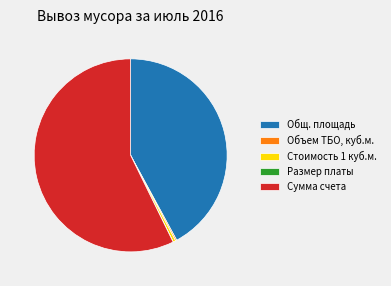

Which category has the biggest portion of the pie?

Сумма счета